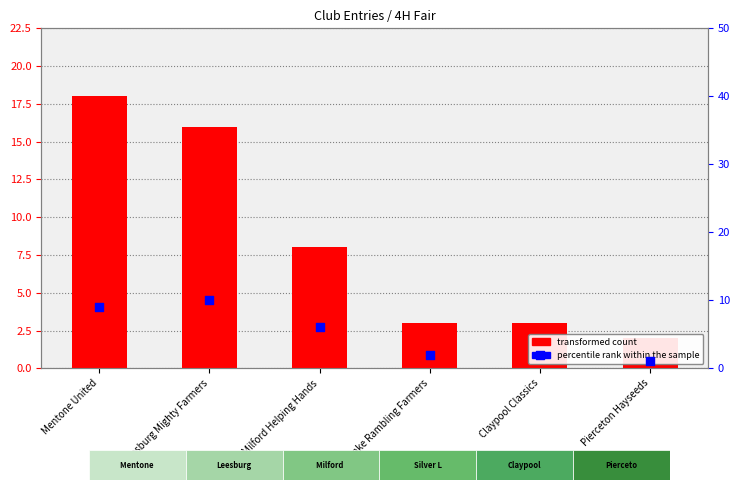

At which category is the sum across all series the highest?

Mentone United